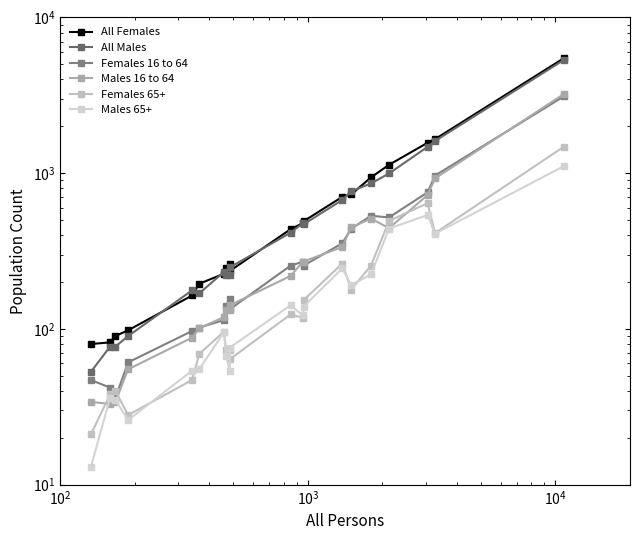

What is the maximum value for All Males?

5342